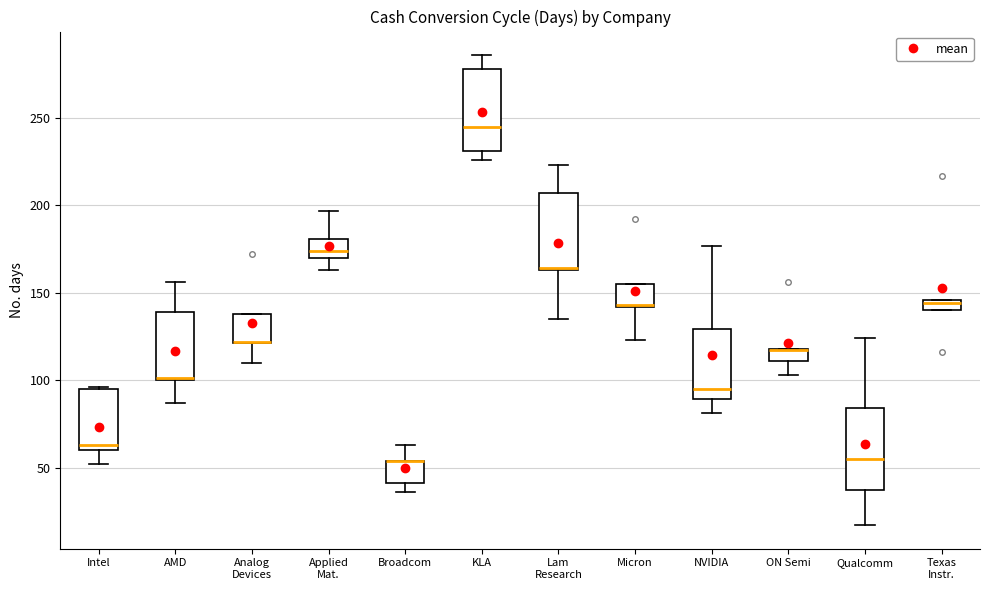

Where is the upper edge of the box for Analog Devices on the y-axis? The values are not printed on the chart, so give them approximately, as read against the axis.

140